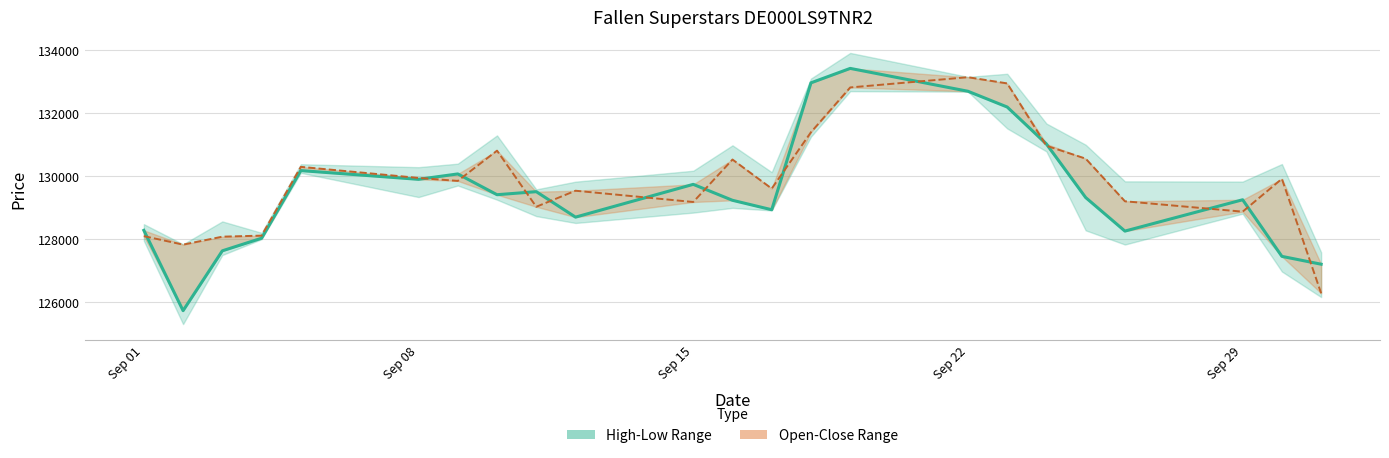

Rank the series by their average value, from lowest to highest.

Close, Open